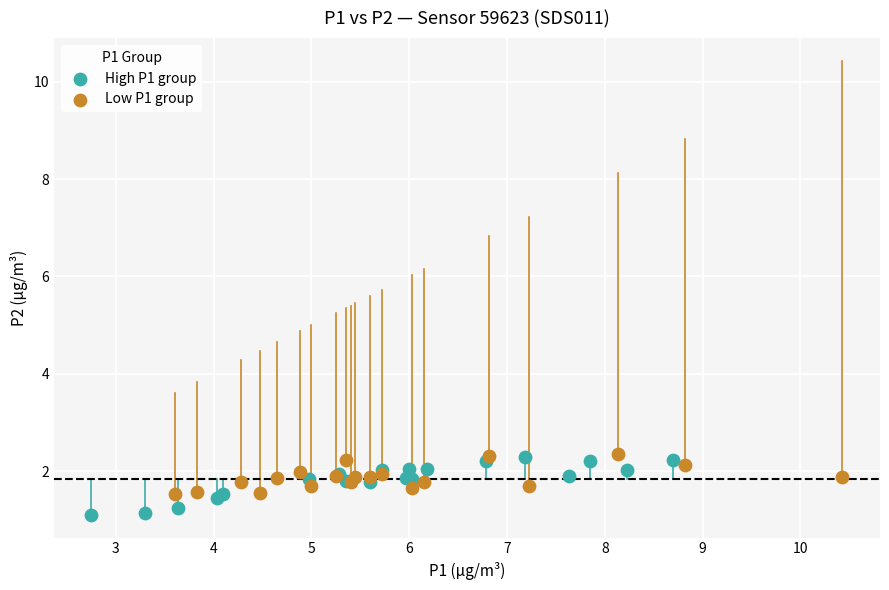

Which series reaches the minimum Y coordinate?

High P1 group